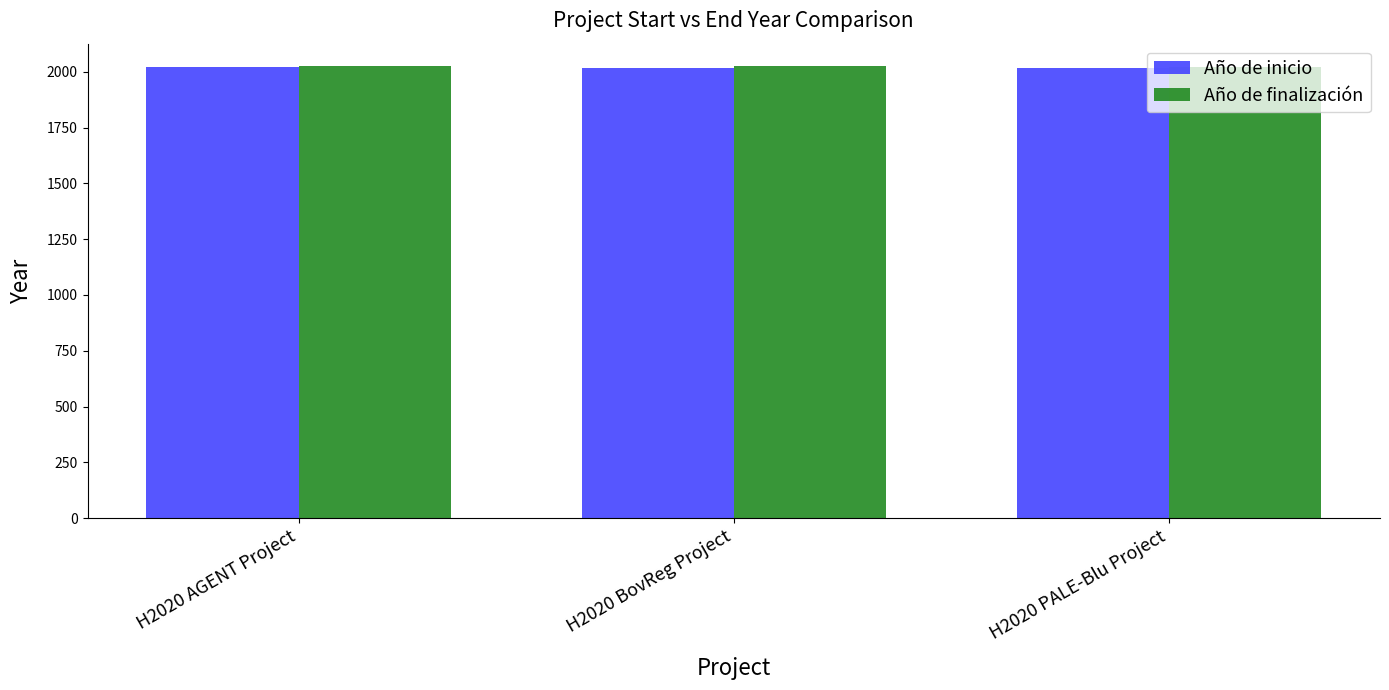

True or false: Año de inicio has a value of 3478 at H2020 AGENT Project.

False